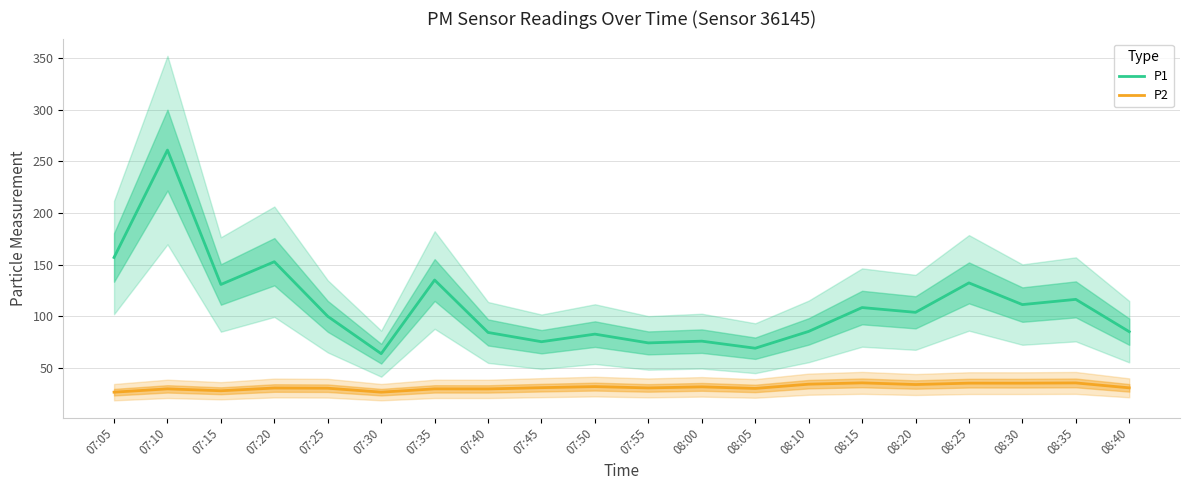

At how many categories does at least one series exceed 258?

1